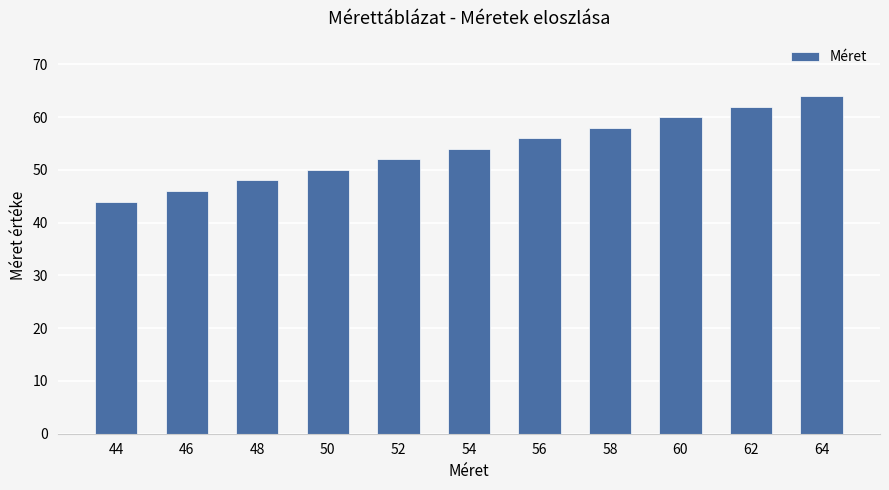

Is it true that the value at 52 is 90?

False